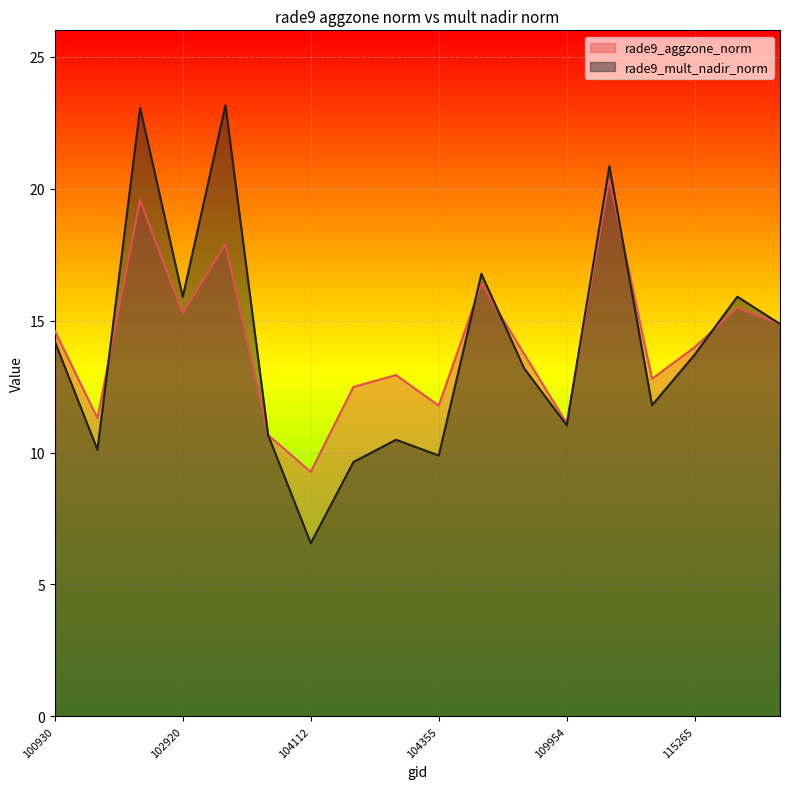

How many interior local peaks does the rade9_aggzone_norm series have?

6